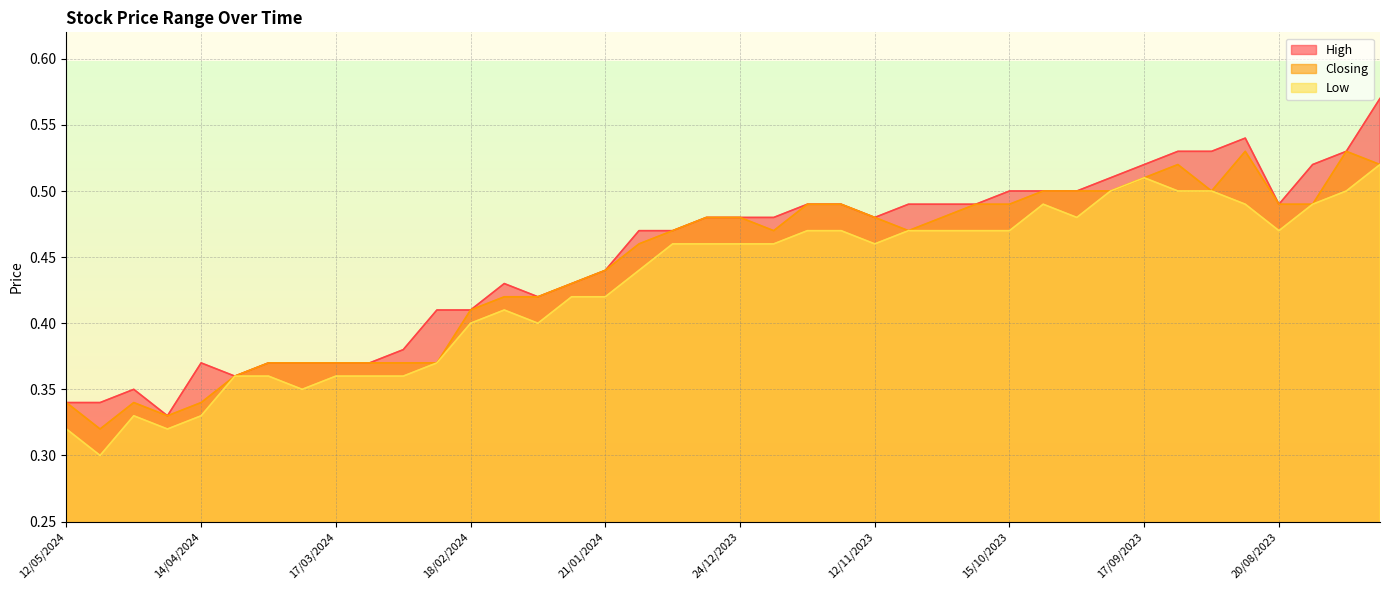

True or false: High has a value of 0.7 at 24/09/2023.

False